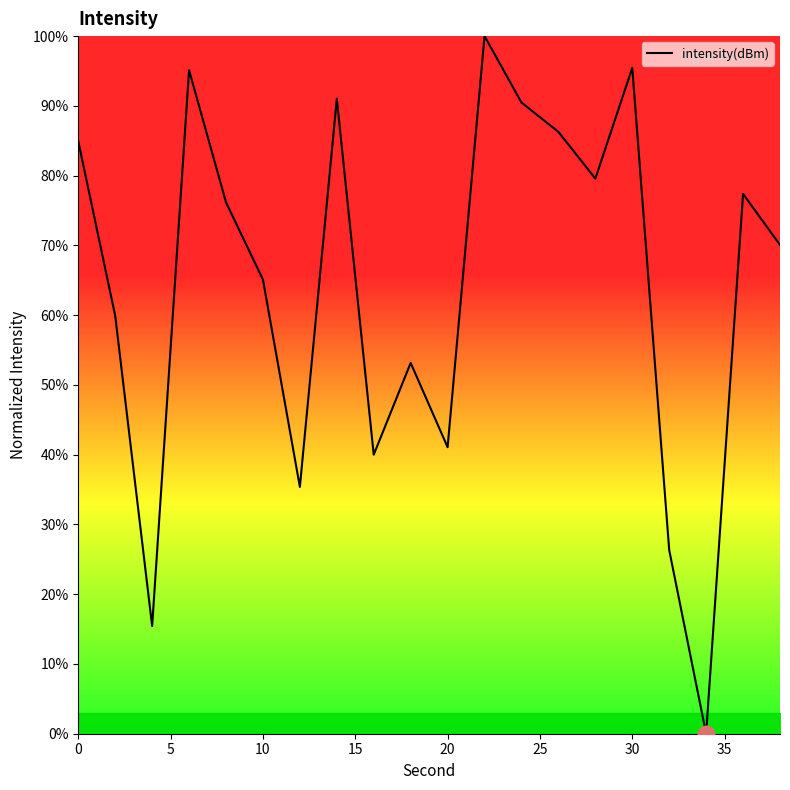

What is the sum of all values?

1282.8